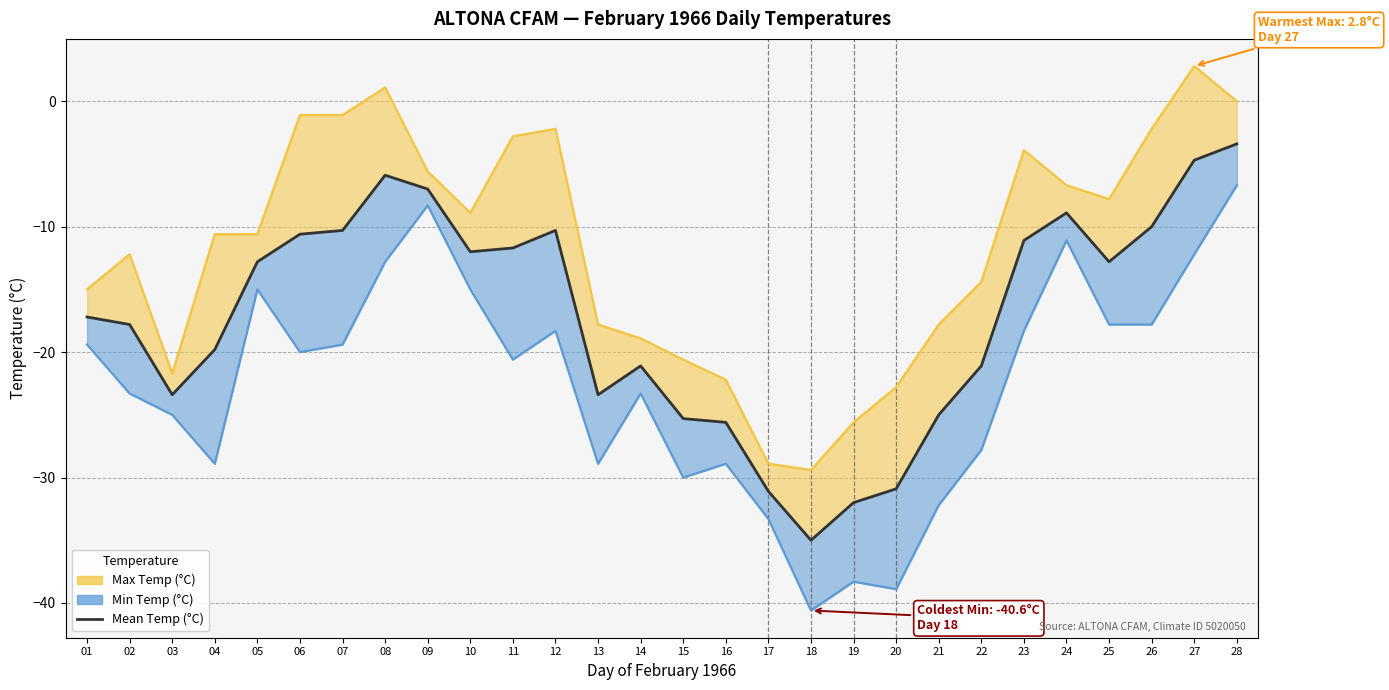

Between 28 and 11, which is larger?

28